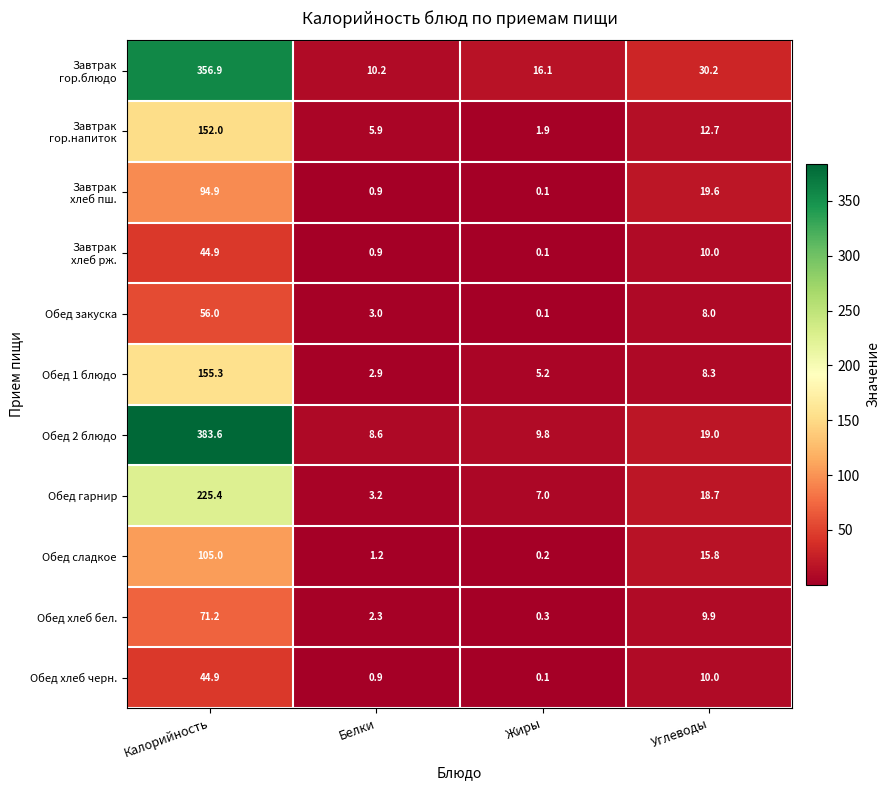

True or false: Обед 2 блюдо has a value of 169.0 at Калорийность.

False